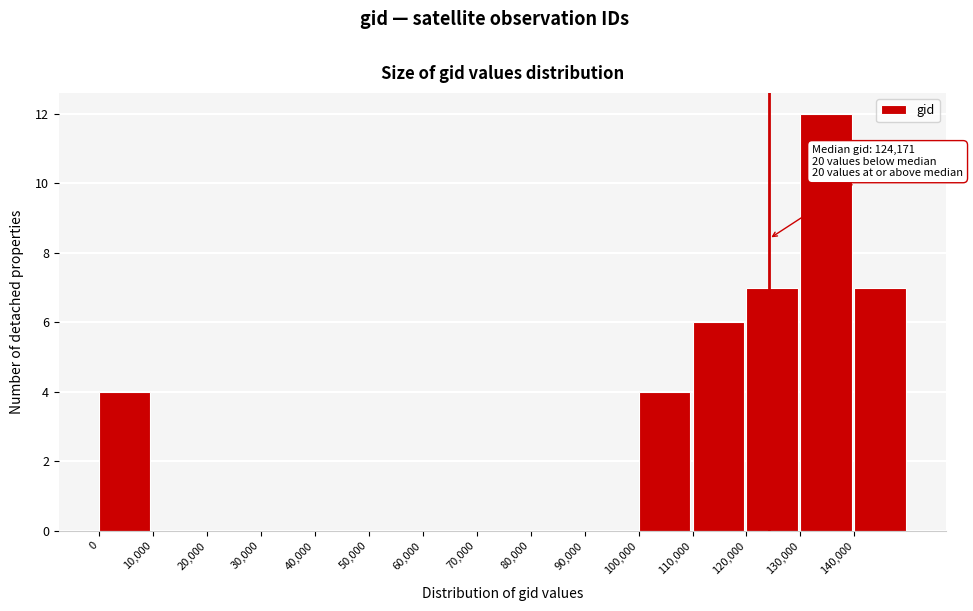

Which range on the x-axis has the tallest bar?

130000 to 140000